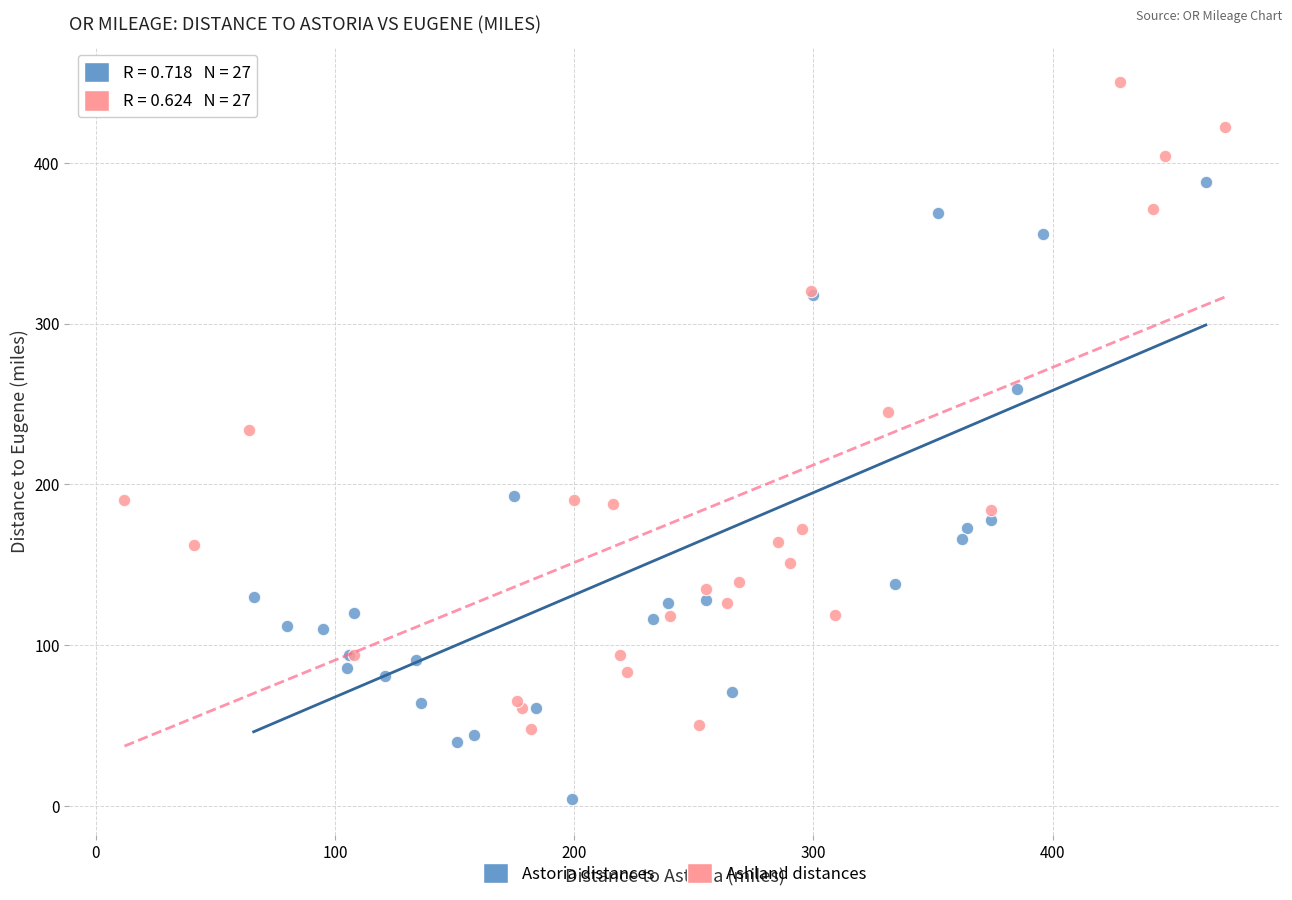

Which series reaches the minimum Y coordinate?

Astoria distances